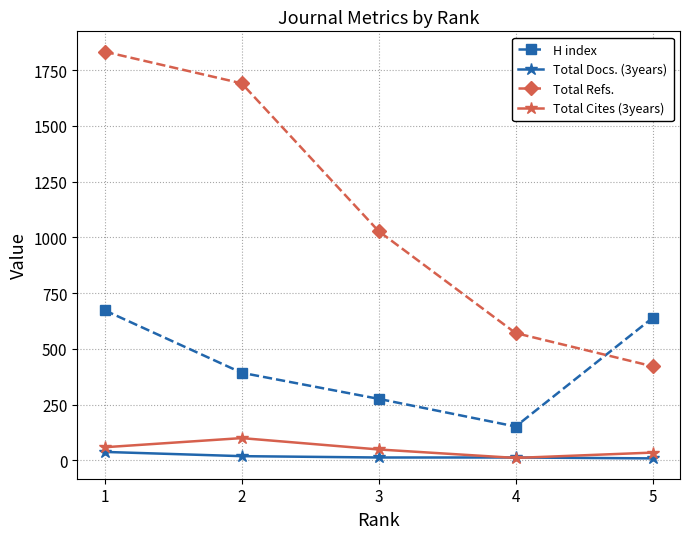

True or false: Total Refs. has a value of 1028 at 3.

True